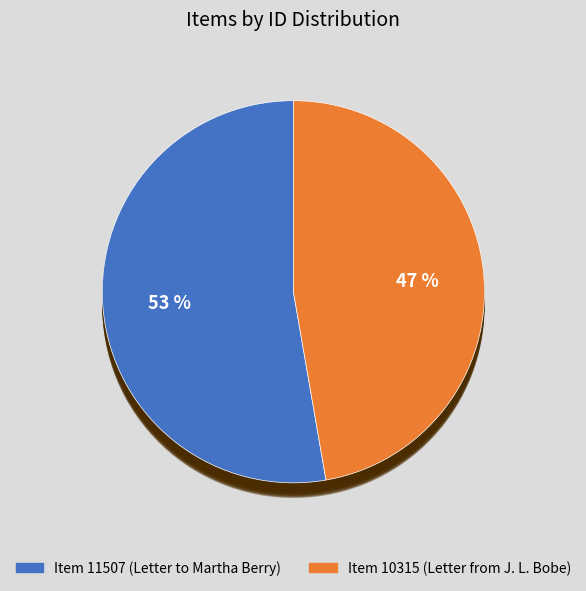

Which slice is the largest?

Item 11507 (Letter to Martha Berry)